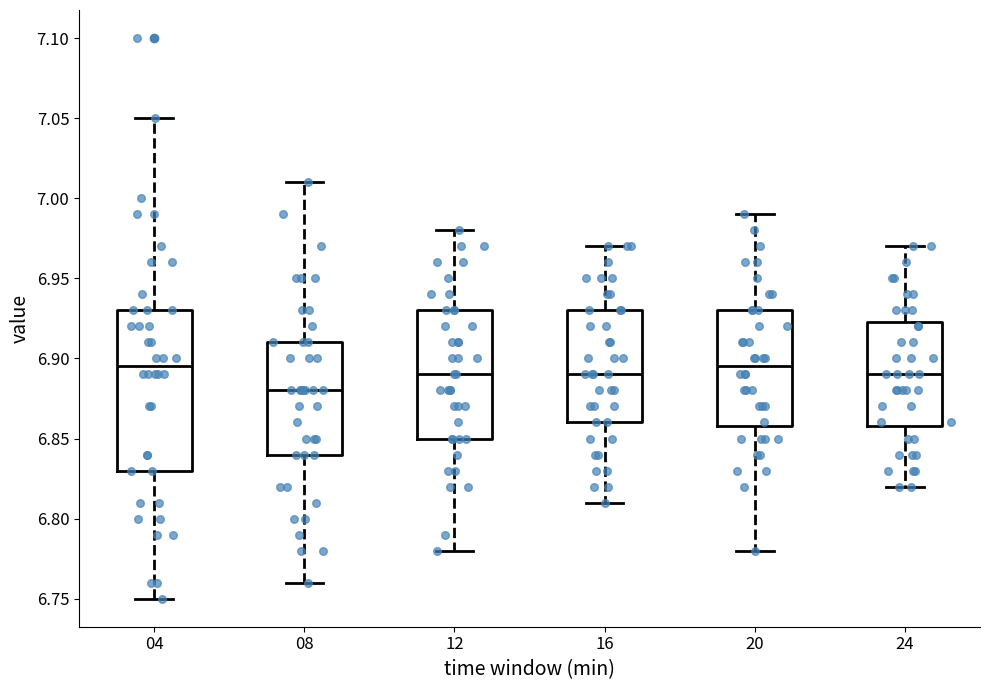

Reading left to right, transcribe this box plot: for each box, give where its median line is, the range the box spans, and where its two whiskers end, as read against the y-axis. The values are not printed on the chart, so give them approximately, as read against the axis.

04: median 6.895, box 6.830 to 6.930, whiskers 6.750 to 7.050
08: median 6.880, box 6.840 to 6.910, whiskers 6.760 to 7.010
12: median 6.890, box 6.850 to 6.930, whiskers 6.780 to 6.980
16: median 6.890, box 6.860 to 6.930, whiskers 6.810 to 6.970
20: median 6.895, box 6.860 to 6.930, whiskers 6.780 to 6.990
24: median 6.890, box 6.860 to 6.925, whiskers 6.820 to 6.970